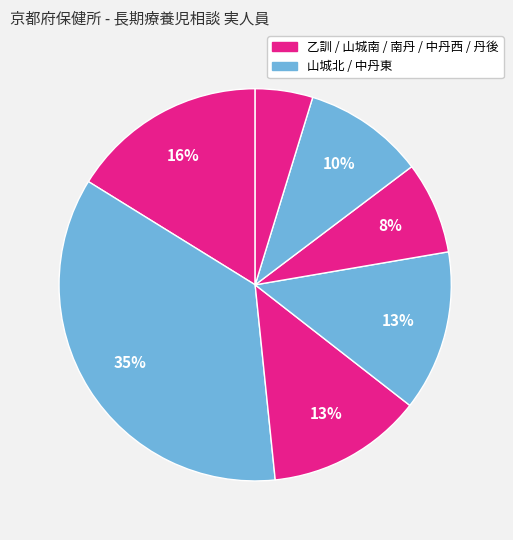

How many segments does this pie chart have?

7